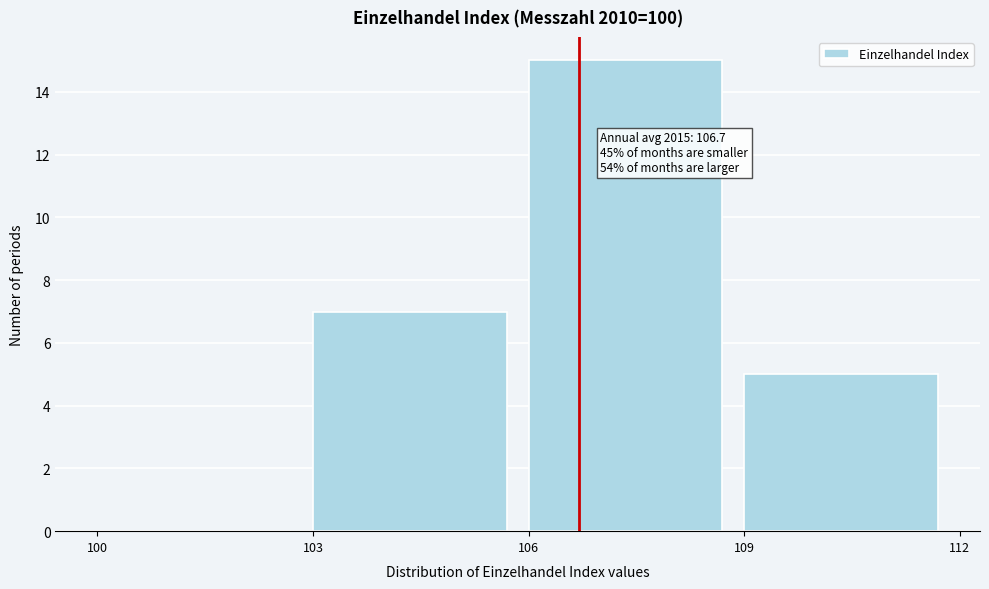

Over which range of the x-axis is the bar tallest?

106 to 109